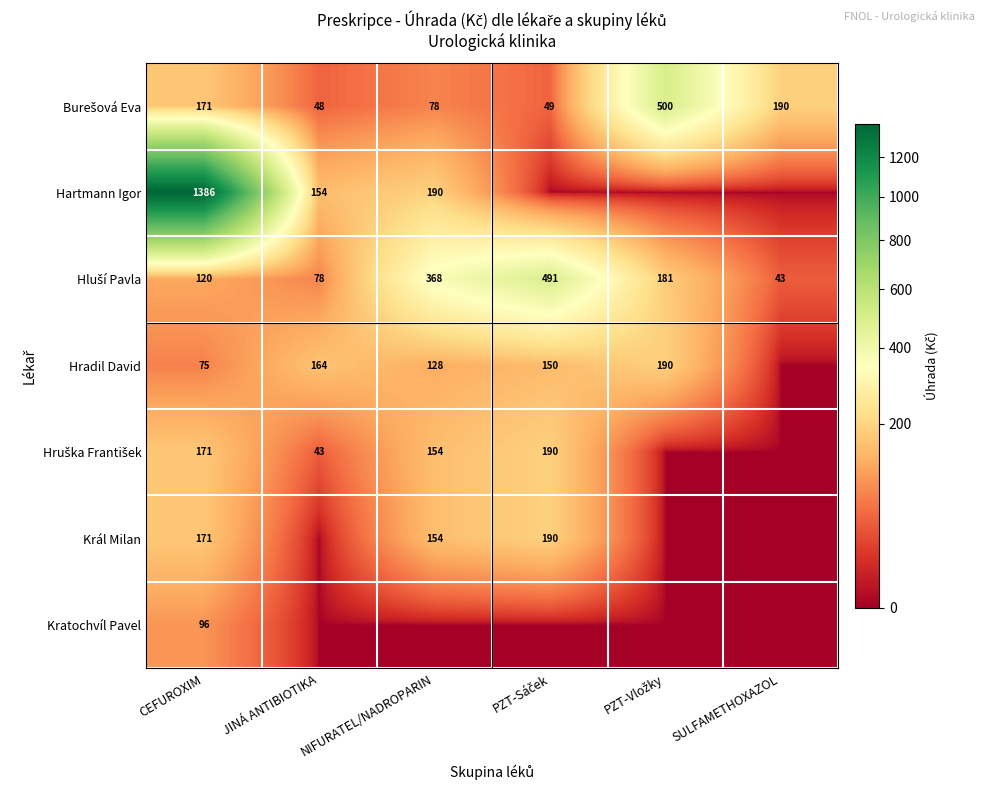

The Hradil David series shows 75 at CEFUROXIM. True or false?

True